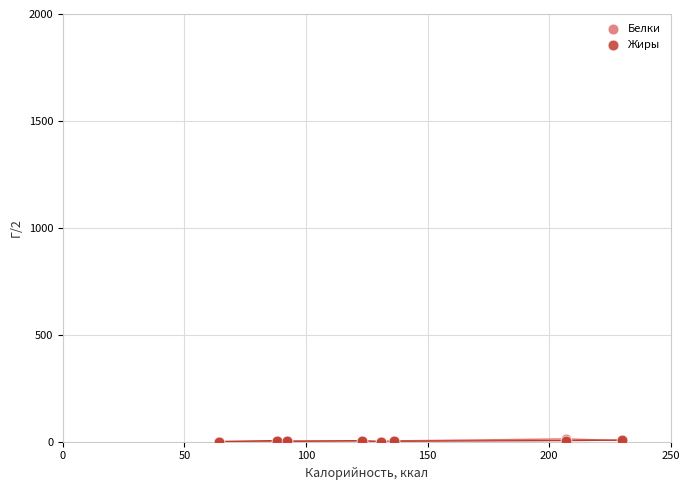

What are all the series names shown in the legend?

Белки, Жиры